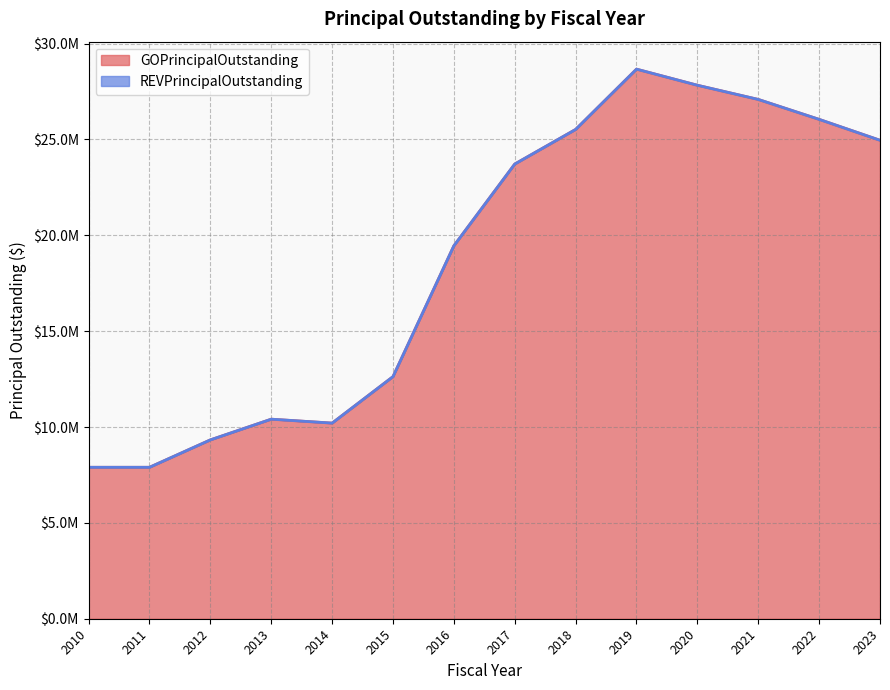

What is the smallest value displayed?

7900000